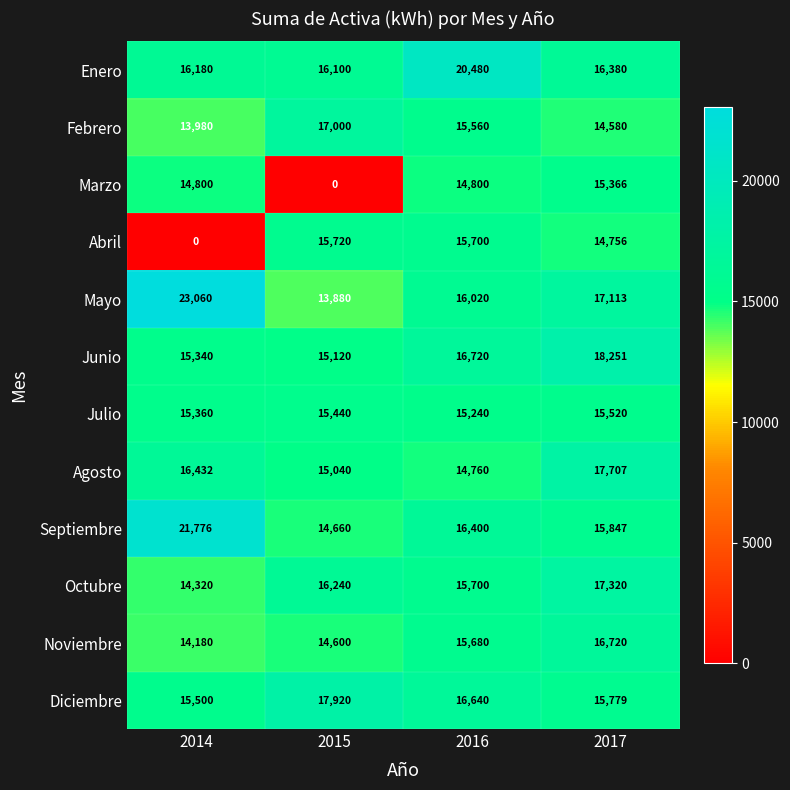

What is the approximate value of Abril at 2015, to the nearest 10?

15720